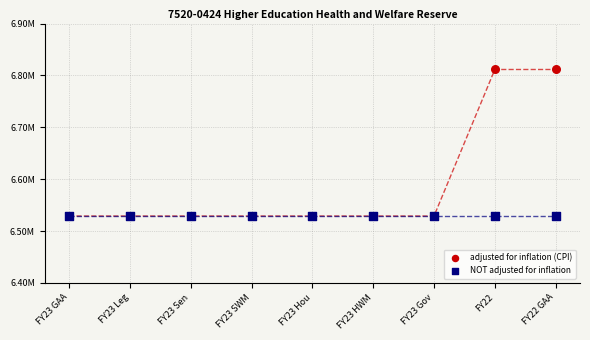

What are all the series names shown in the legend?

adjusted for inflation (CPI), NOT adjusted for inflation